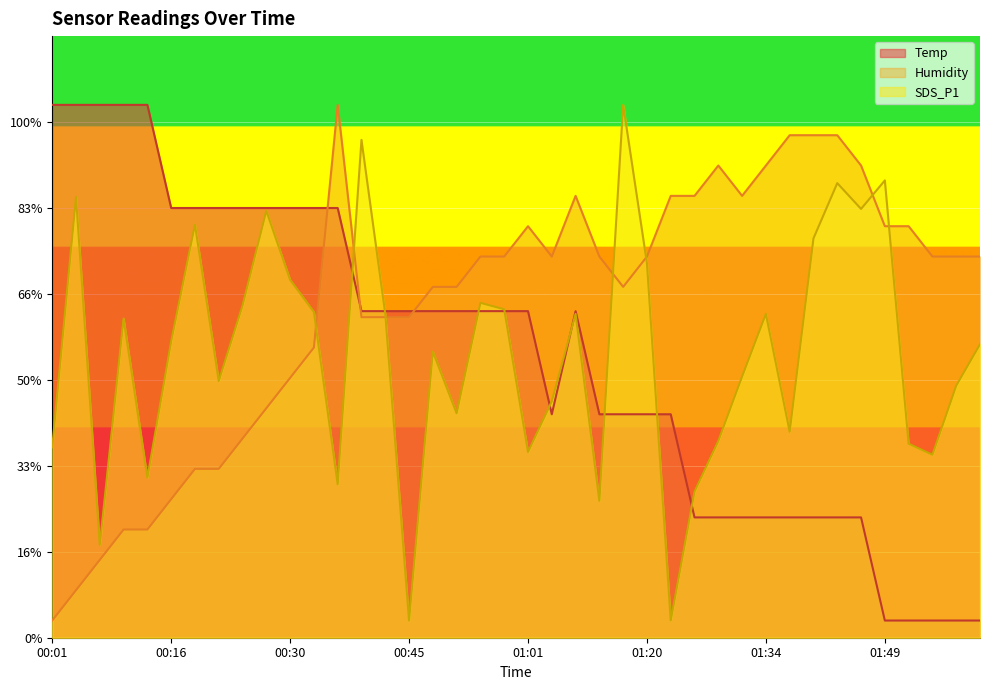

Rank the series by their maximum value, from lowest to highest.

Temp, Humidity, SDS_P1